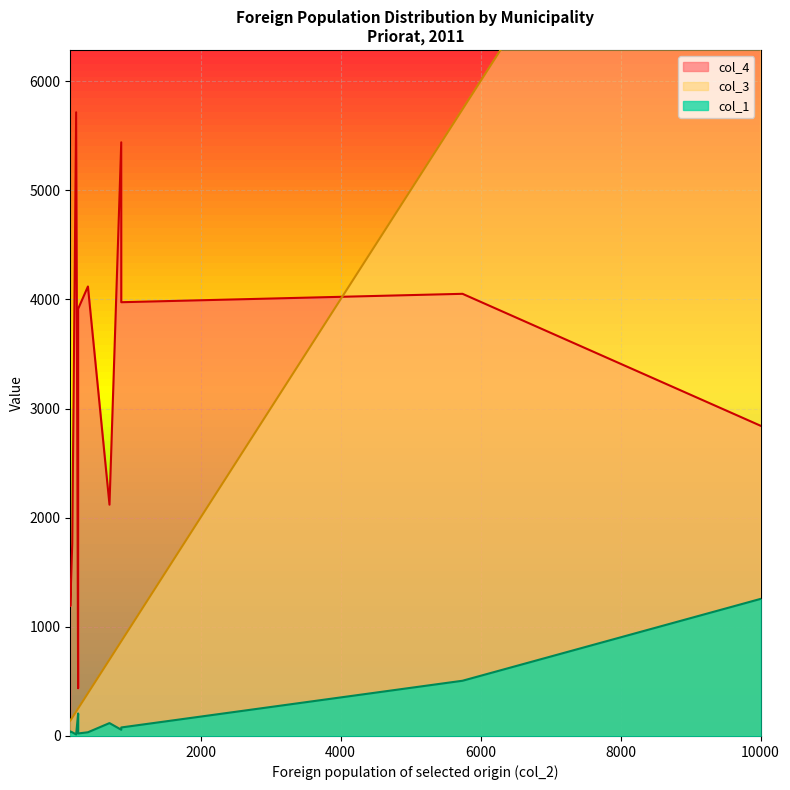

Where does the col_1 series first go above 57?

140